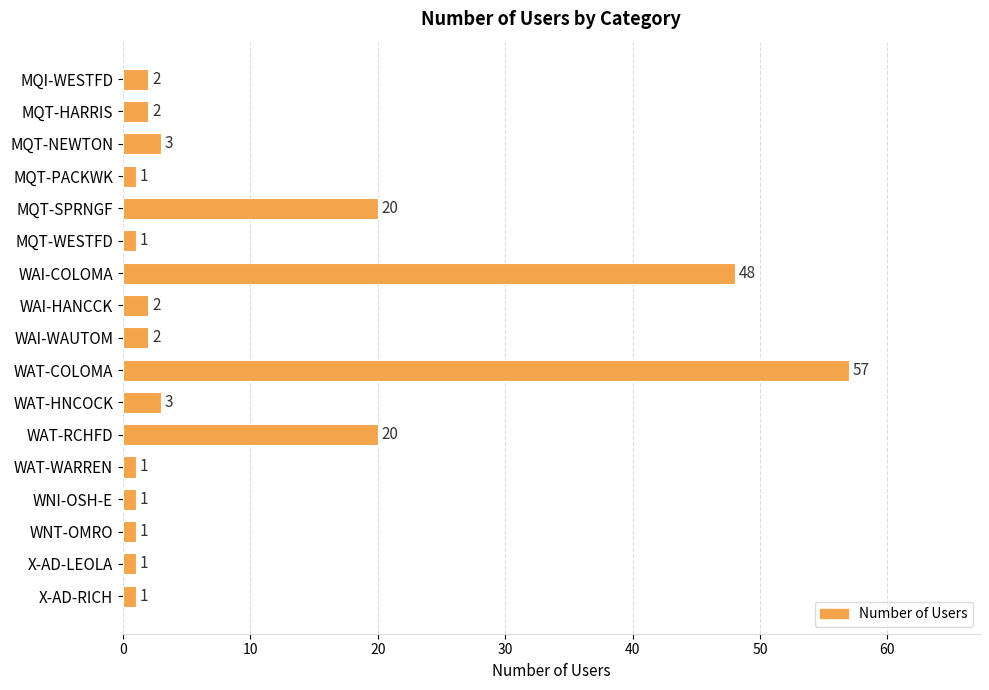

What is the smallest value displayed?

1